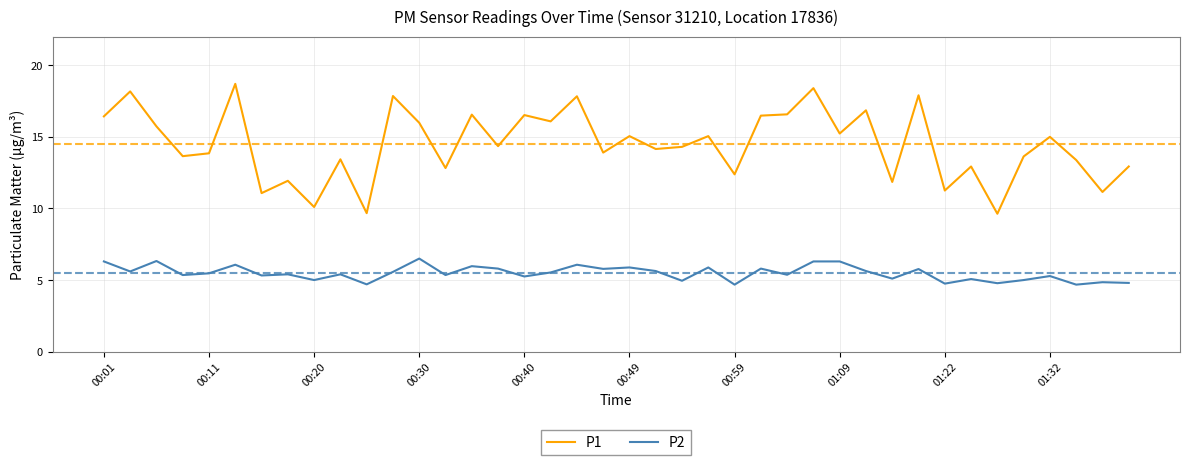

List the series in order of their peak value, highest first.

P1, P2